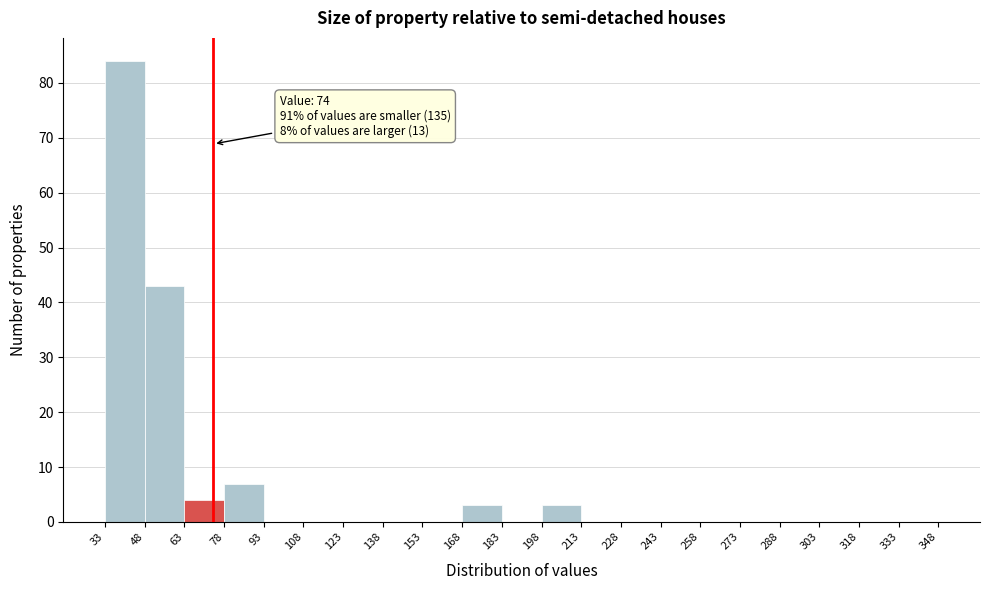

Which range on the x-axis has the tallest bar?

33 to 48